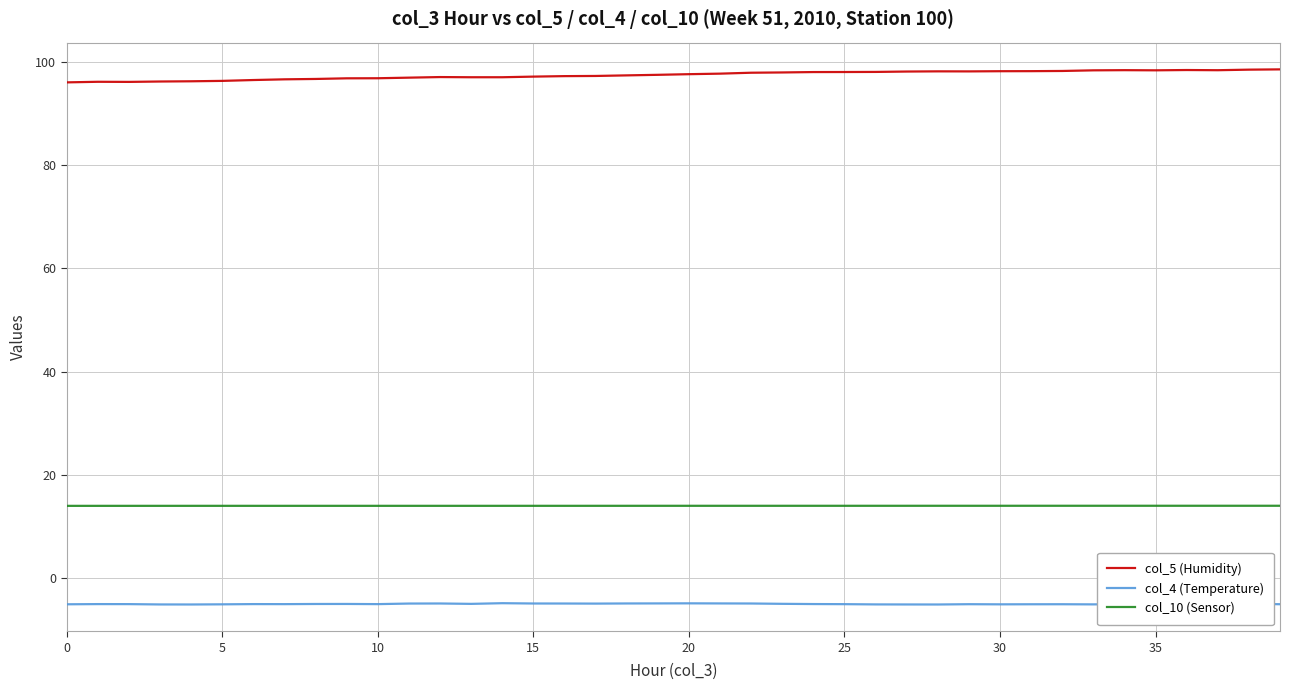

Count the number of categories in the chart.

40